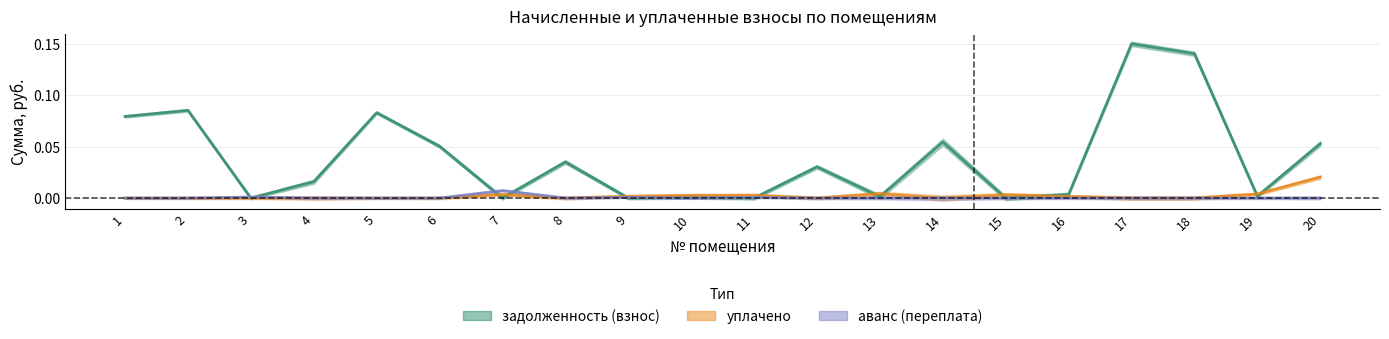

The value of уплачено at 4 is -0.0. True or false?

False